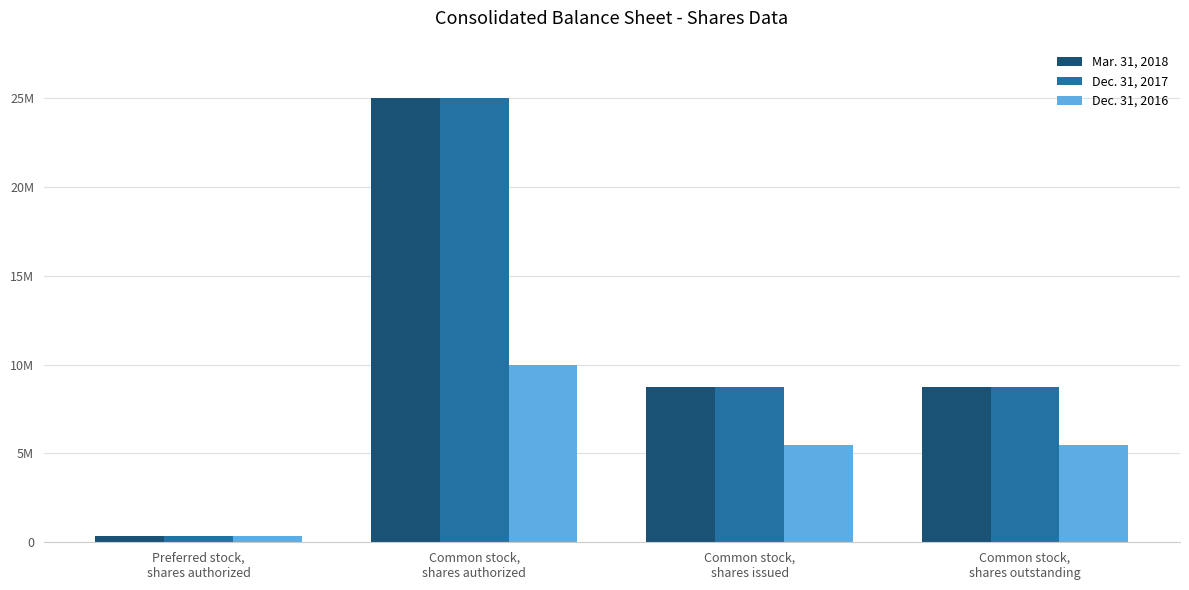

Which series has the largest range (max minus min)?

Mar. 31, 2018